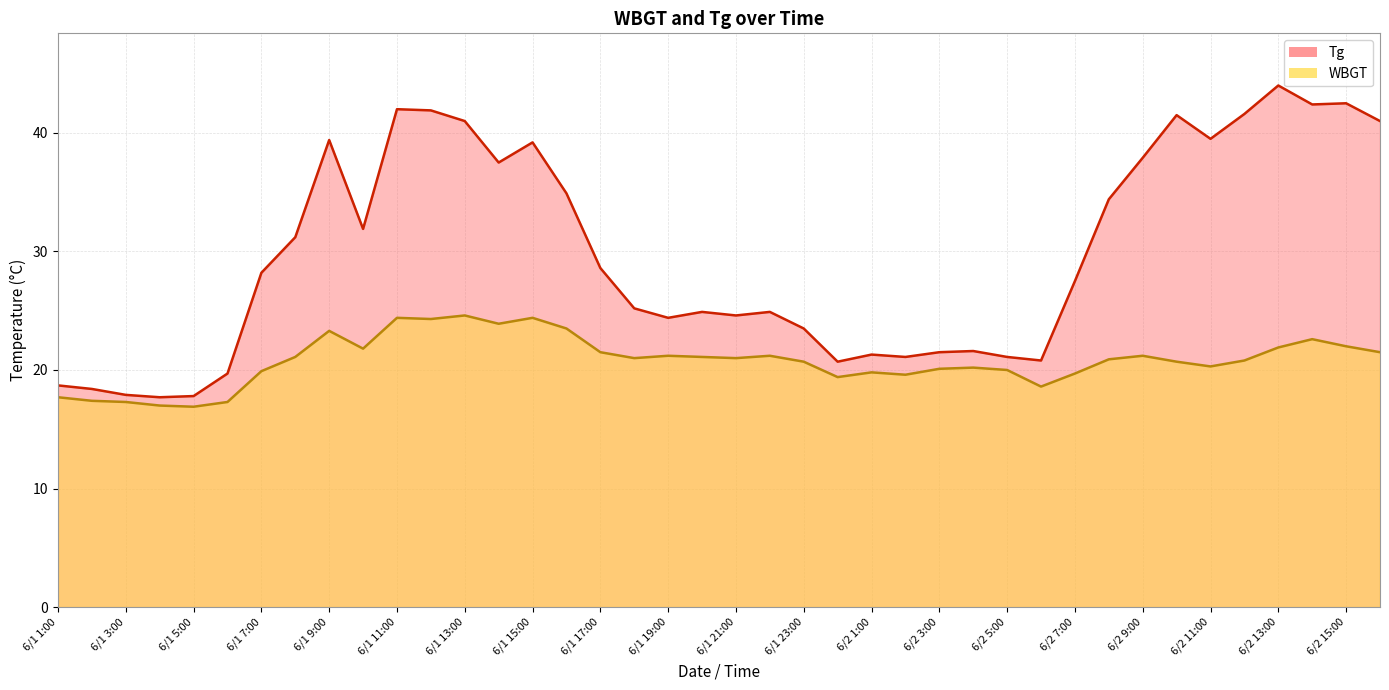

Is the value of Tg at 6/2 14:00 greater than the value of WBGT at 6/1 10:00?

Yes